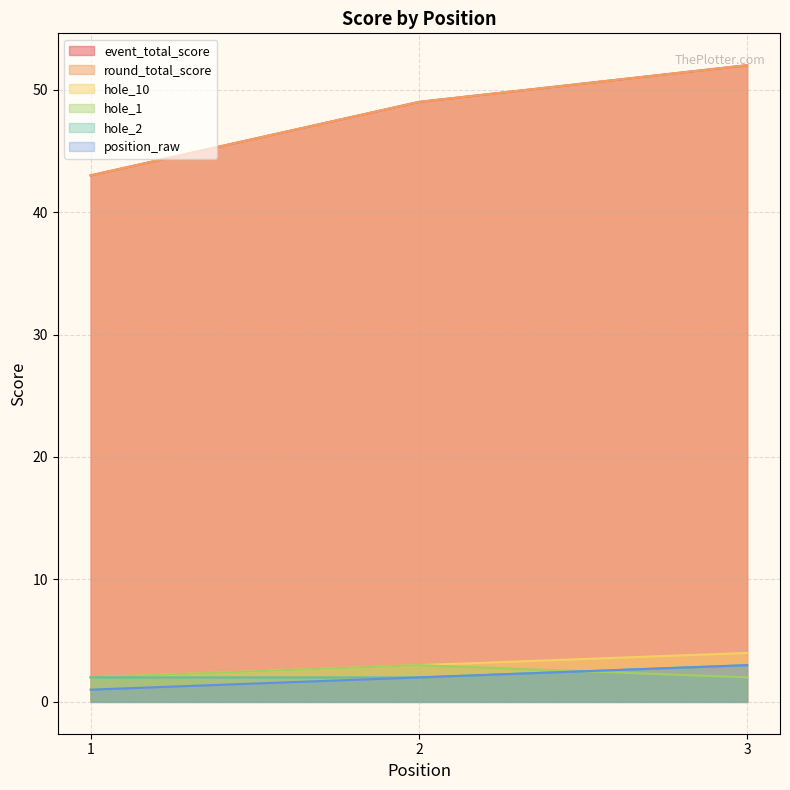

What is the value of the round_total_score point at the 1st from the left?

43